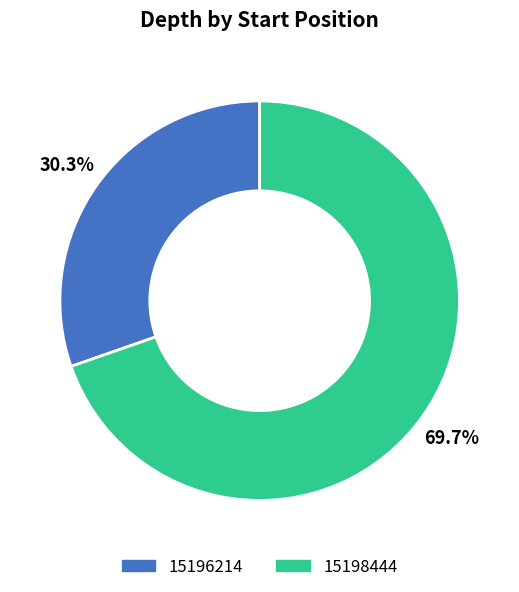

Which category accounts for the majority?

15198444